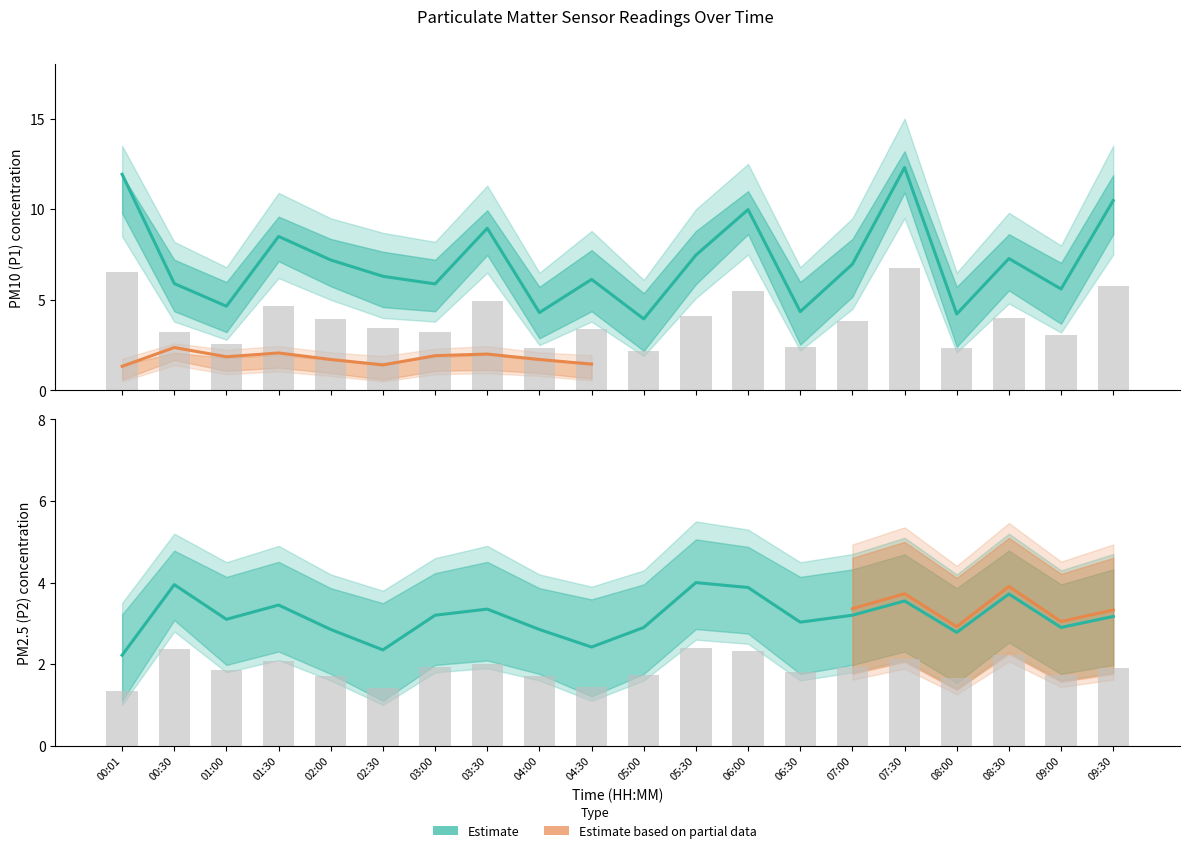

Reading right to left, what are all the values shown in this chart?

P1: 10.5	5.6	7.3	4.2	12.3	7.0	4.3	10.0	7.5	4.0	6.1	4.3	8.9	5.9	6.3	7.2	8.5	4.7	5.9	11.9
P2: 3.2	2.9	3.7	2.8	3.5	3.2	3.0	3.9	4.0	2.9	2.4	2.9	3.4	3.2	2.4	2.9	3.5	3.1	4.0	2.2